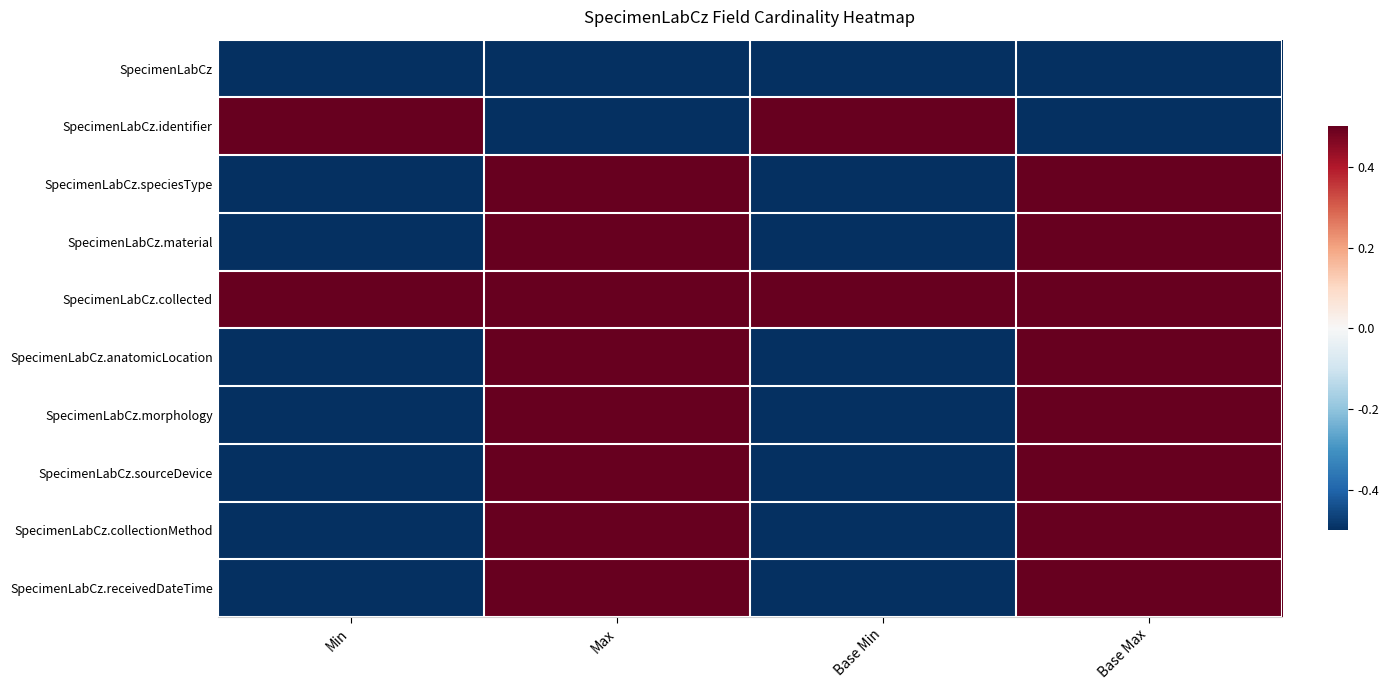

What is the spread (max minus min) of values at Min?

1.0